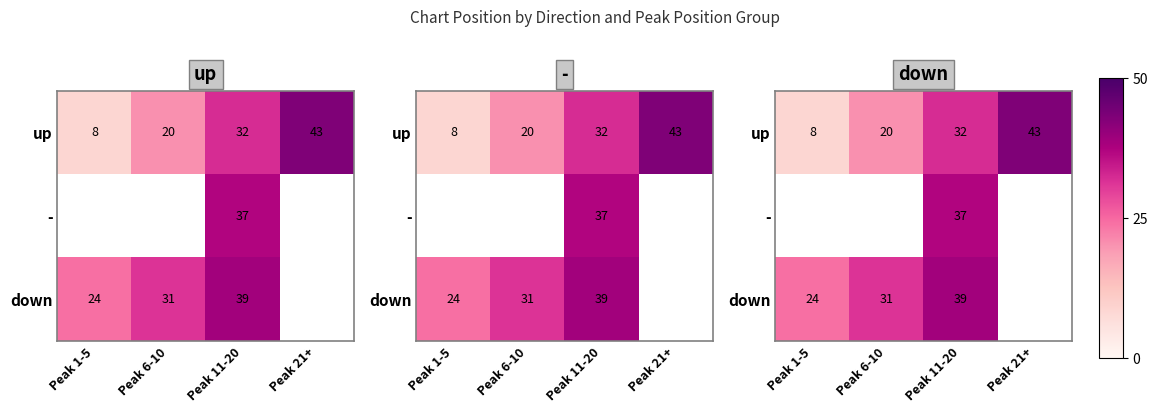

What is the maximum value shown in the chart?

43.0